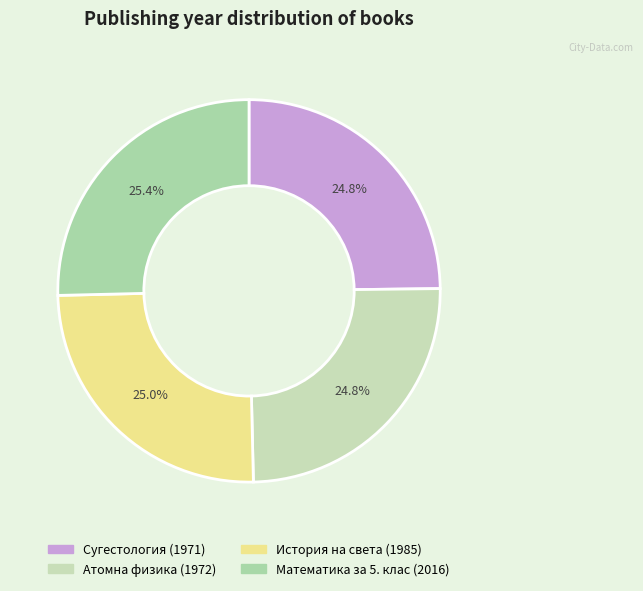

Rank the categories by value from lowest to highest.

Сугестология (1971), Атомна физика (1972), История на света (1985), Математика за 5. клас (2016)